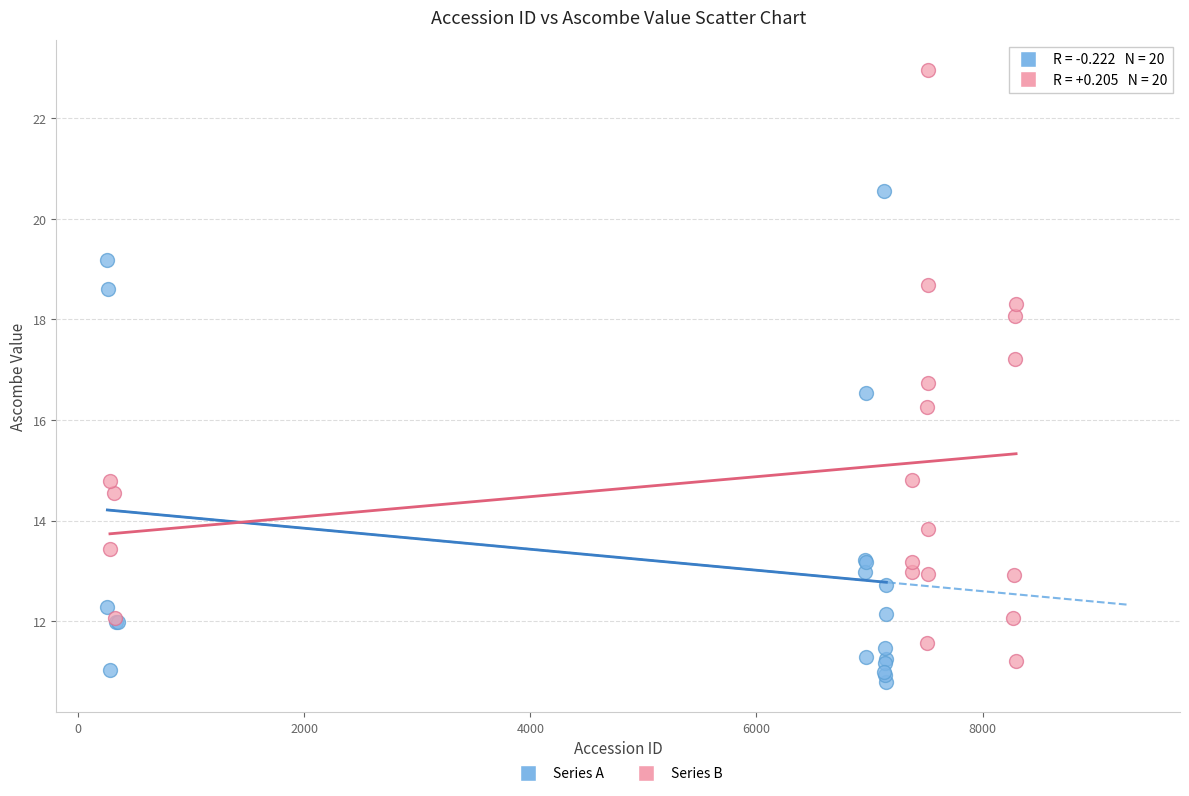

Which series has the widest spread of Y values?

Series B